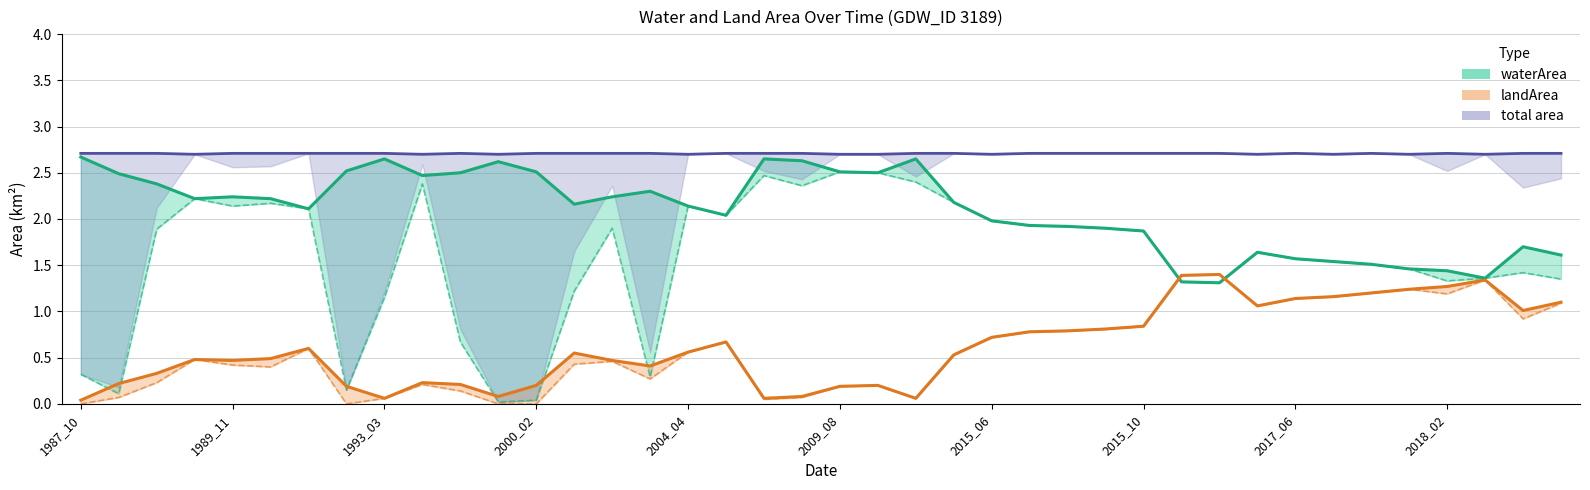

Which label corresponds to the smallest value in the chart?

1987_10